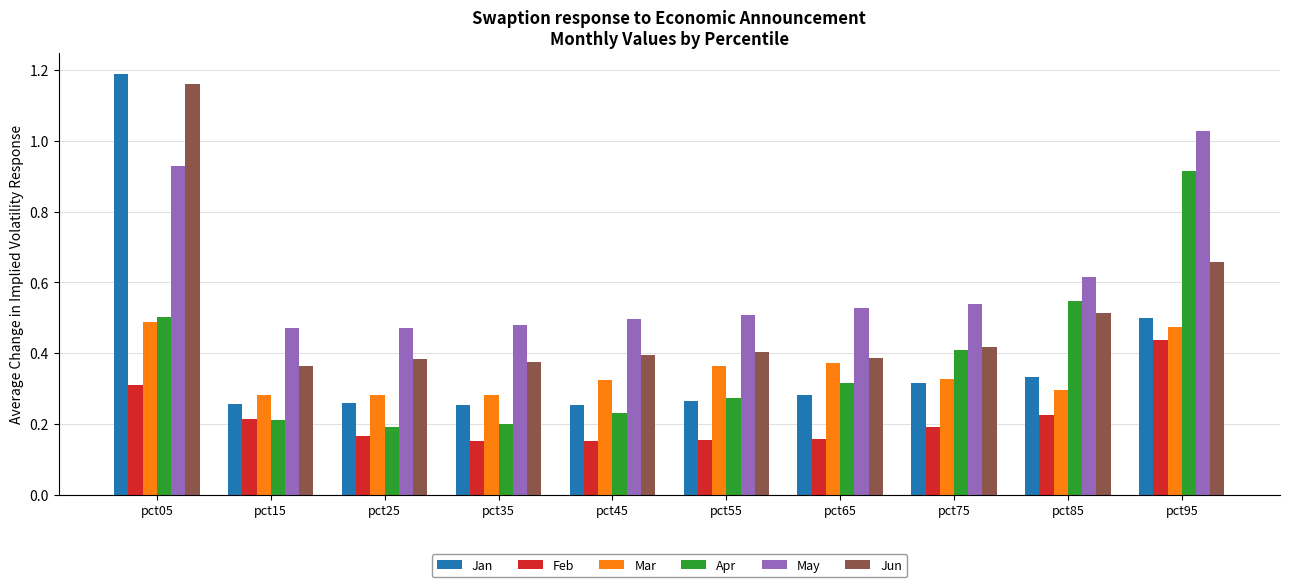

Which series has the largest range (max minus min)?

Jan